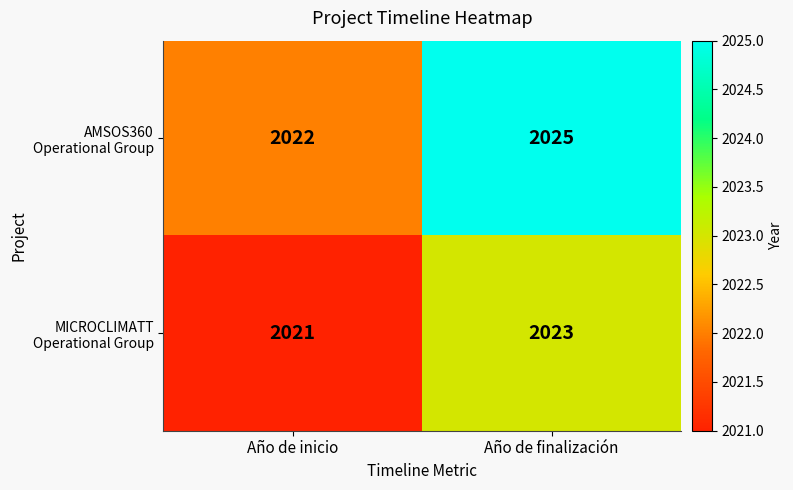

What is the total value across all series at Año de inicio?

4043